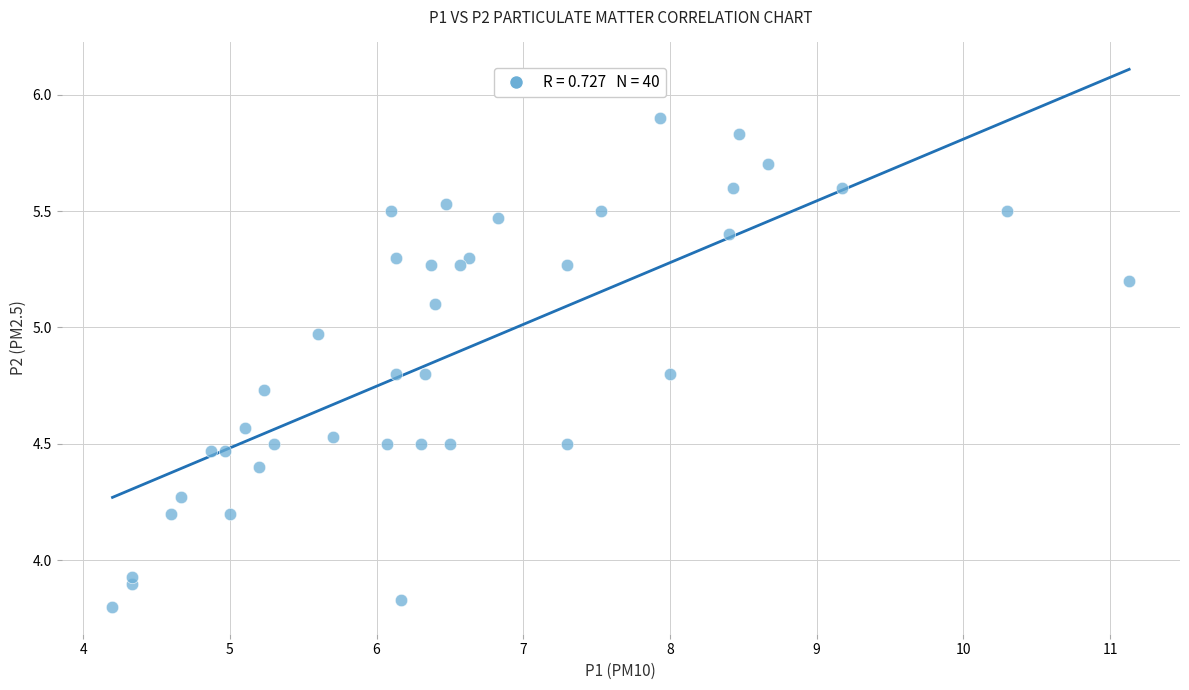

What is the range of Y values (max minus min)?

2.1